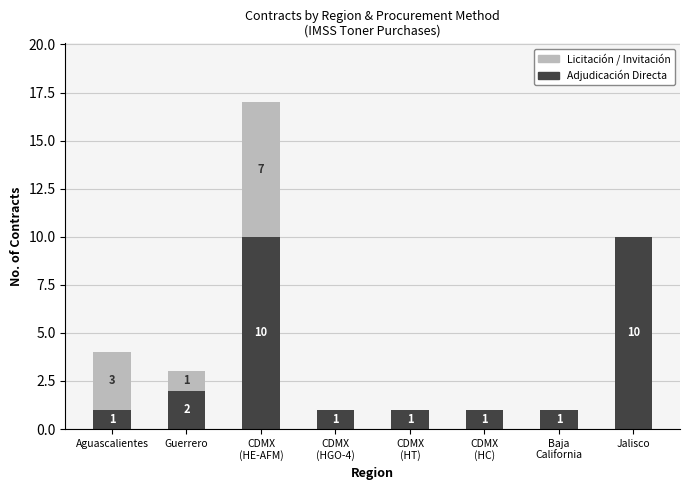

What value does the Adjudicación Directa series have at Jalisco?

10